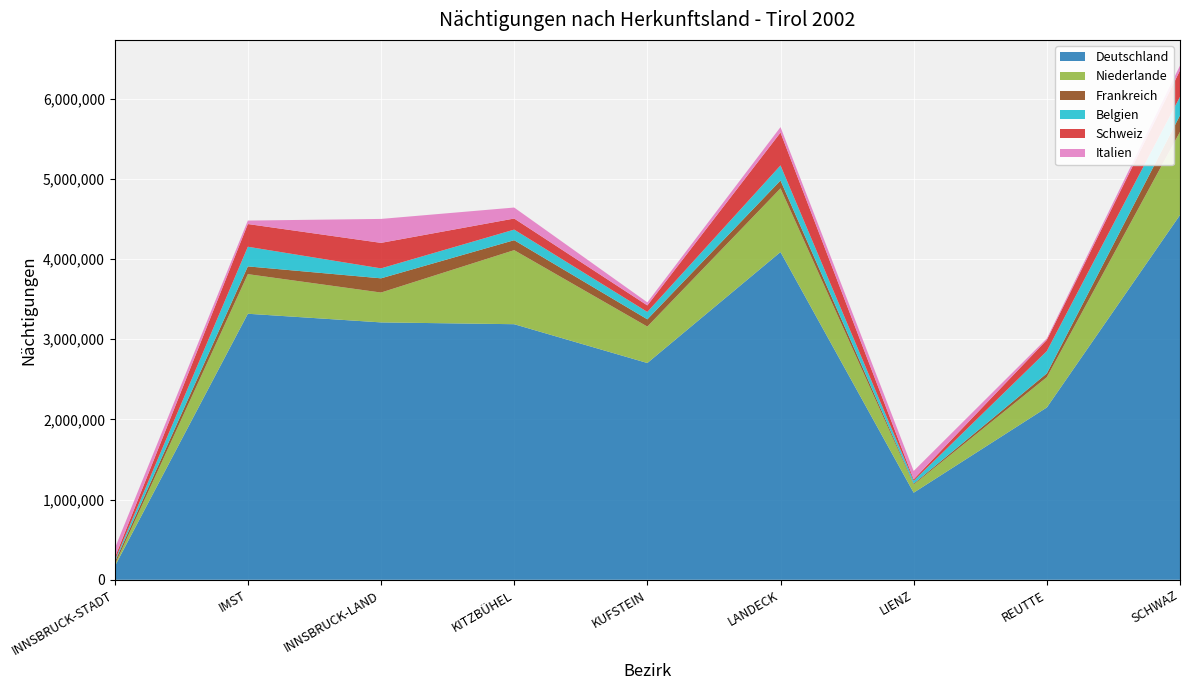

Reading left to right, what are all the values shown in this chart?

Deutschland: INNSBRUCK-STADT=165590	IMST=3317301	INNSBRUCK-LAND=3209447	KITZBÜHEL=3186933	KUFSTEIN=2702923	LANDECK=4086804	LIENZ=1085766	REUTTE=2148539	SCHWAZ=4548575
Niederlande: INNSBRUCK-STADT=18697	IMST=493809	INNSBRUCK-LAND=372333	KITZBÜHEL=923415	KUFSTEIN=454676	LANDECK=794386	LIENZ=101238	REUTTE=377962	SCHWAZ=1036885
Frankreich: INNSBRUCK-STADT=35348	IMST=96795	INNSBRUCK-LAND=177223	KITZBÜHEL=124180	KUFSTEIN=90350	LANDECK=97562	LIENZ=11325	REUTTE=46733	SCHWAZ=205716
Belgien: INNSBRUCK-STADT=17693	IMST=244990	INNSBRUCK-LAND=124203	KITZBÜHEL=132097	KUFSTEIN=92227	LANDECK=188294	LIENZ=36141	REUTTE=278345	SCHWAZ=231588
Schweiz: INNSBRUCK-STADT=34465	IMST=283173	INNSBRUCK-LAND=317969	KITZBÜHEL=138078	KUFSTEIN=81105	LANDECK=409614	LIENZ=19029	REUTTE=139554	SCHWAZ=328571
Italien: INNSBRUCK-STADT=116146	IMST=43367	INNSBRUCK-LAND=298617	KITZBÜHEL=137046	KUFSTEIN=38109	LANDECK=68068	LIENZ=103150	REUTTE=18715	SCHWAZ=60369